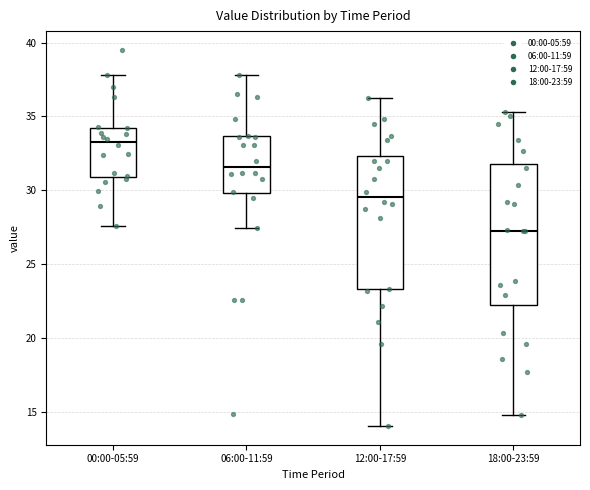

Reading left to right, read every box against the y-axis: the position of its median line, the range the box covers, and the ends of its whiskers. The values are not printed on the chart, so give them approximately, as read against the axis.

00:00-05:59: median 33.5, box 31.0 to 34.0, whiskers 27.5 to 38.0
06:00-11:59: median 31.5, box 30.0 to 33.5, whiskers 27.5 to 38.0
12:00-17:59: median 29.5, box 23.5 to 32.5, whiskers 14.0 to 36.0
18:00-23:59: median 27.5, box 22.5 to 32.0, whiskers 15.0 to 35.5